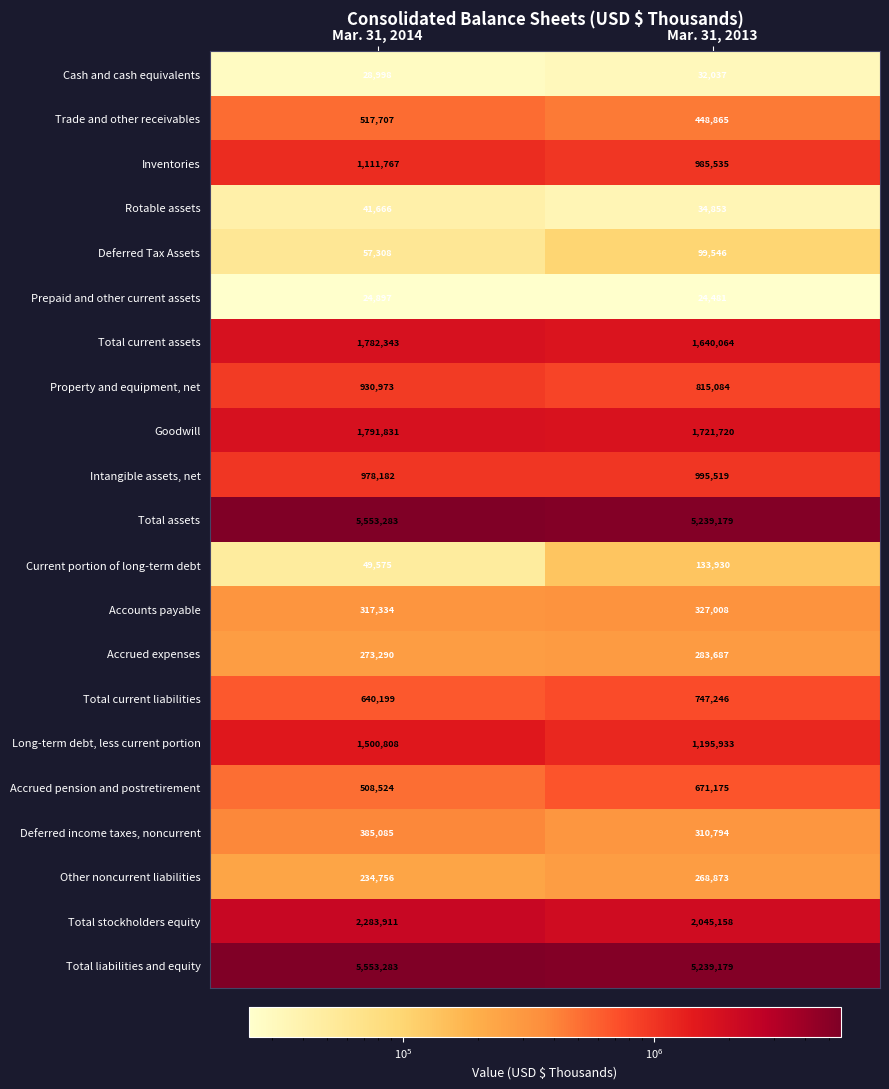

What is the difference between the Rotable assets values at Mar. 31, 2013 and Mar. 31, 2014?

6813